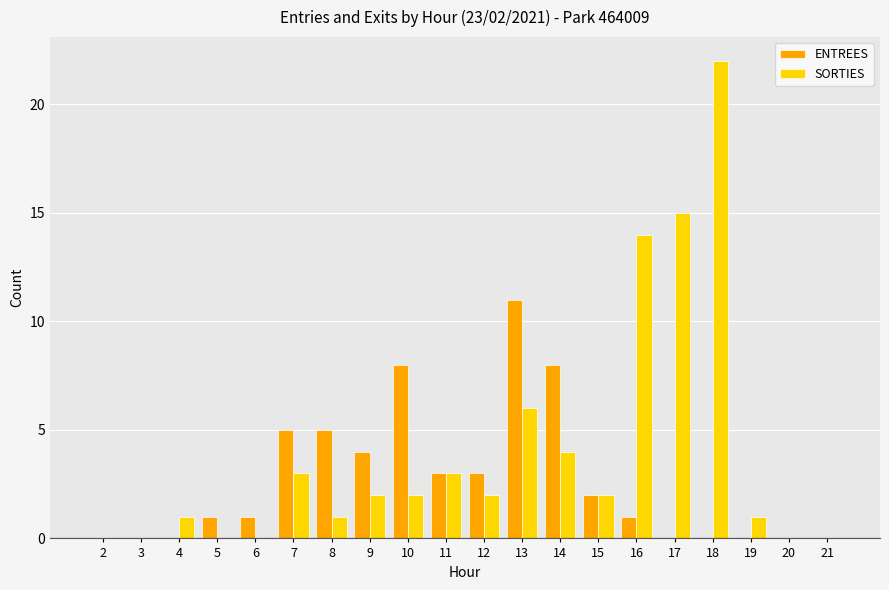

Reading left to right, what are all the values shown in this chart?

ENTREES: 0	0	0	1	1	5	5	4	8	3	3	11	8	2	1	0	0	0	0	0
SORTIES: 0	0	1	0	0	3	1	2	2	3	2	6	4	2	14	15	22	1	0	0